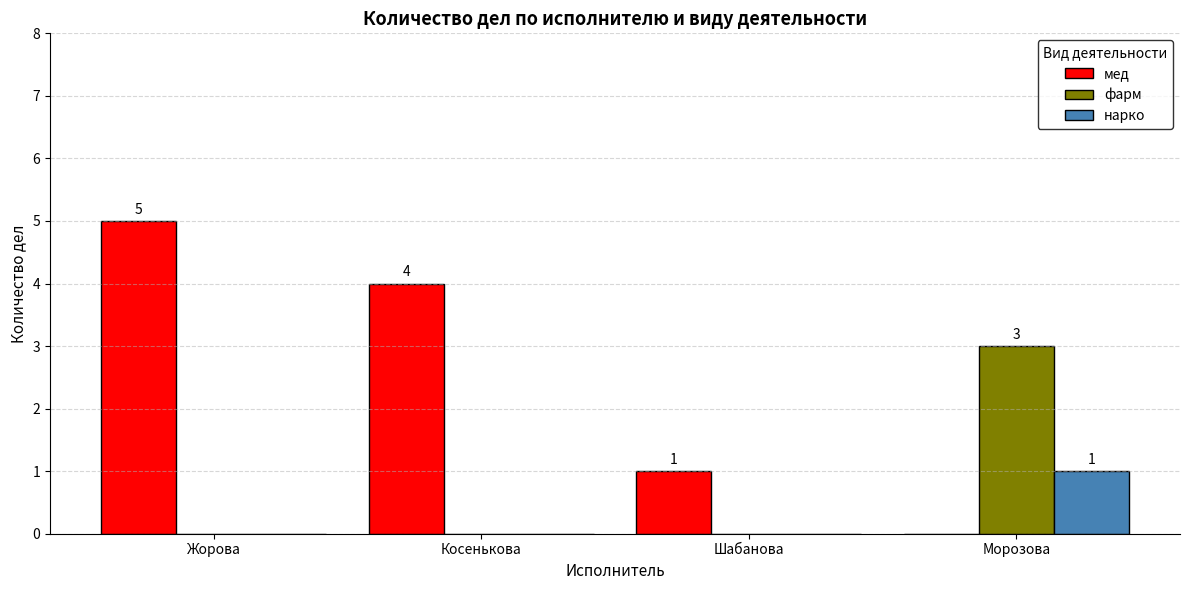

The нарко series shows 0 at Косенькова. True or false?

True